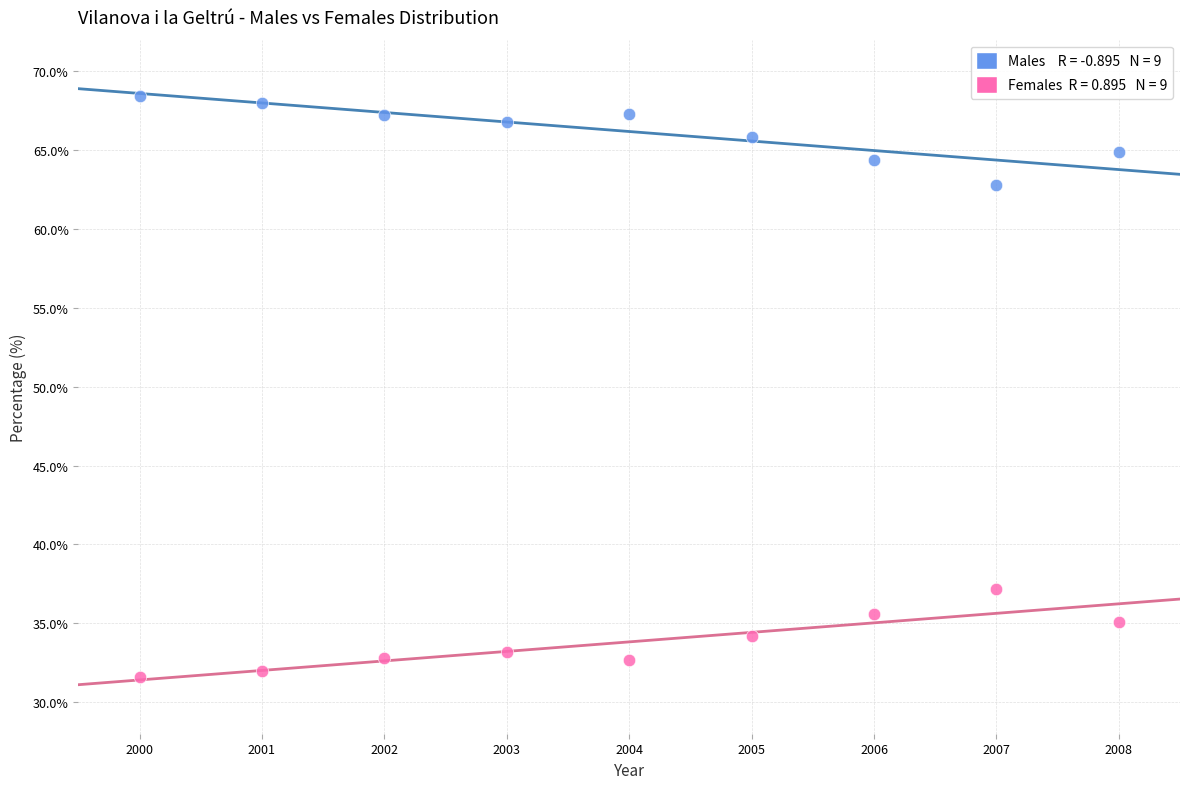

Across all data points, what is the range of Y values (max minus min)?

36.8